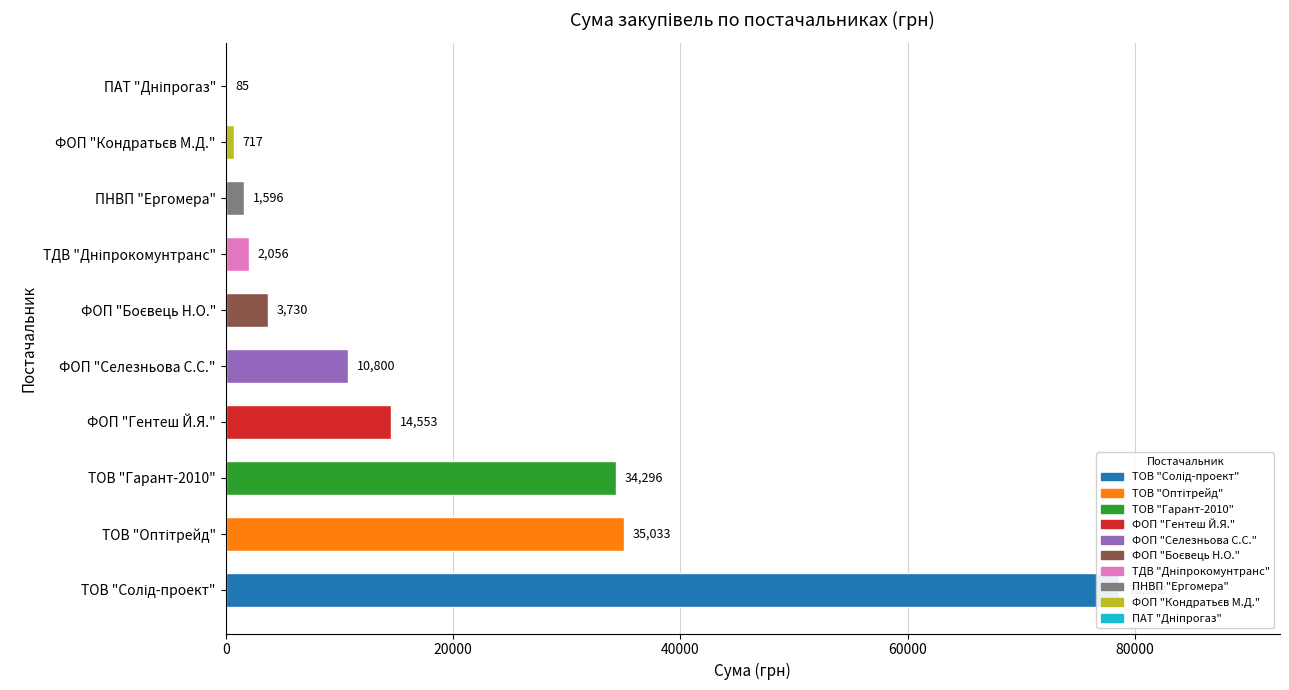

What position from the right is ФОП "Селезньова С.С."?

5